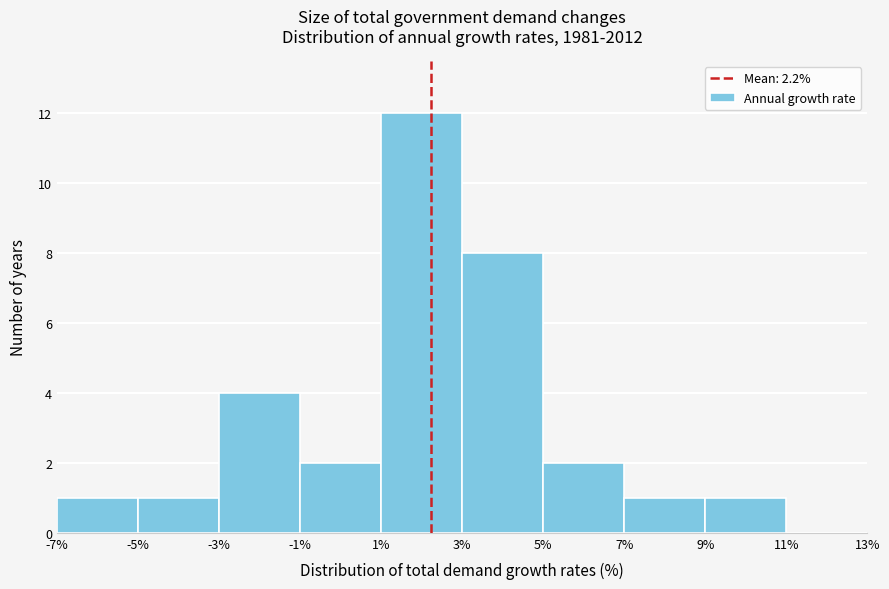

How tall is the bar that spans 7% to 9% on the x-axis? The values are not printed on the chart, so give them approximately, as read against the axis.

1